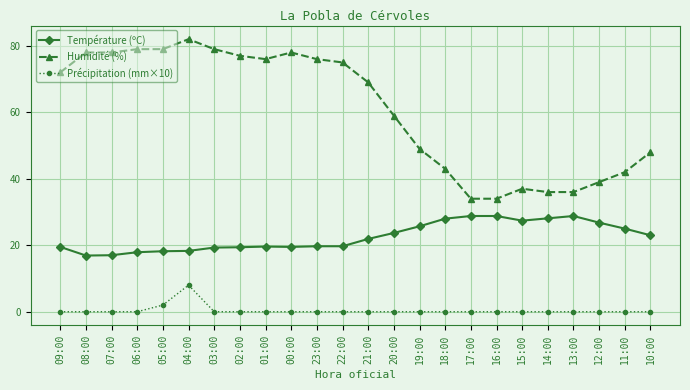

True or false: Précipitation (mm×10) and Humidité (%) intersect in this chart.

False